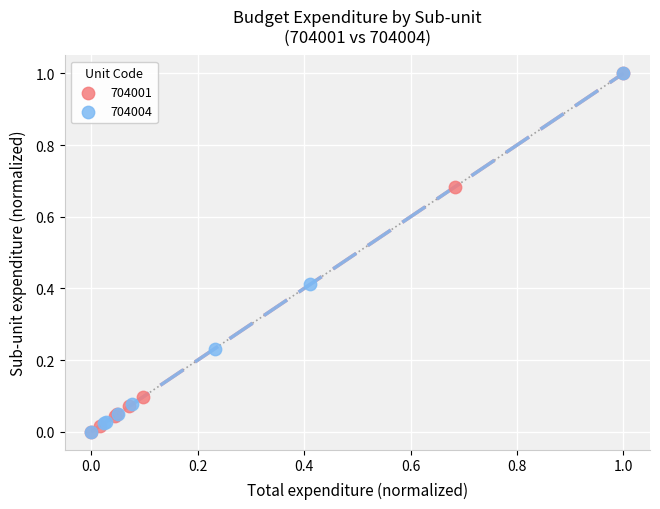

What are all the series names shown in the legend?

704001, 704004